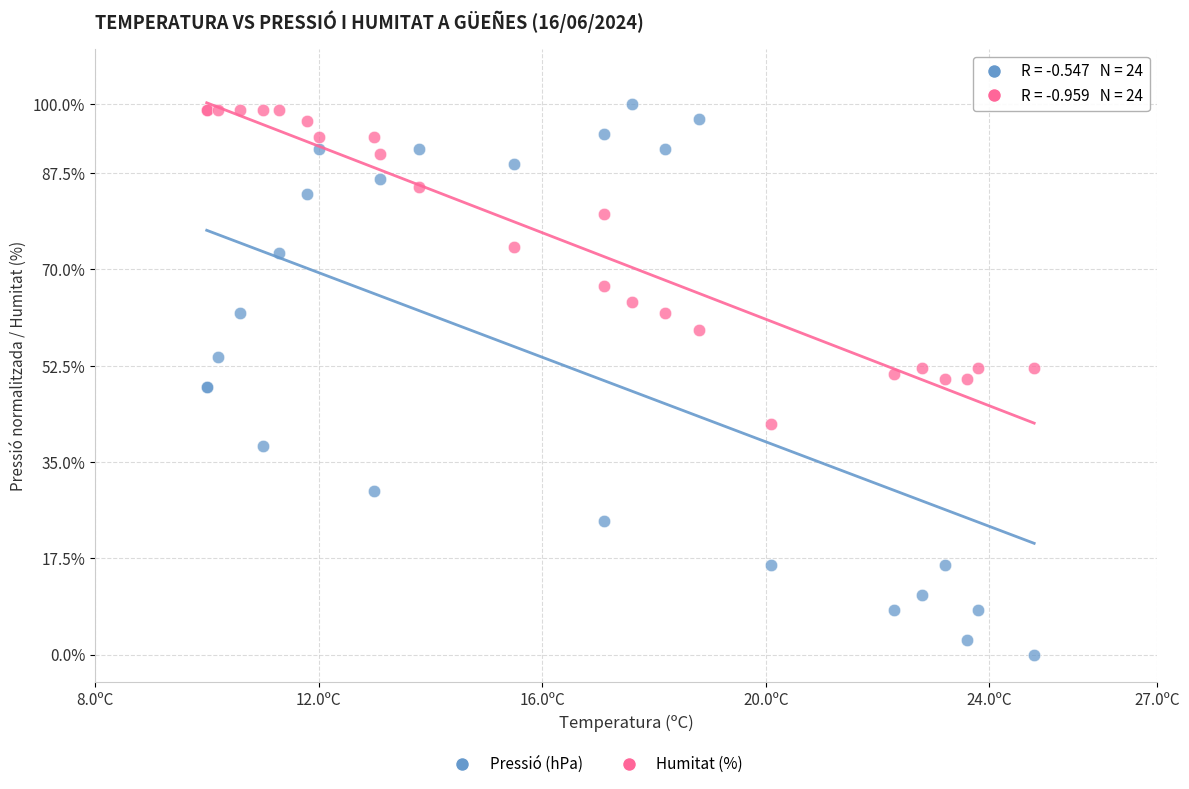

Which series has the largest Y range (max minus min)?

Pressió (hPa)